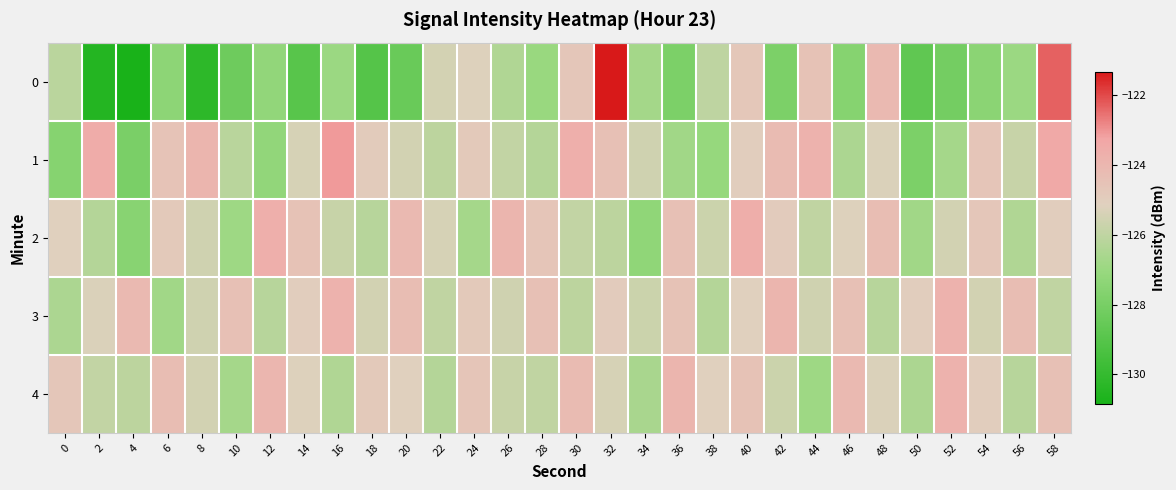

What is the total value across all series at 8?

-630.8